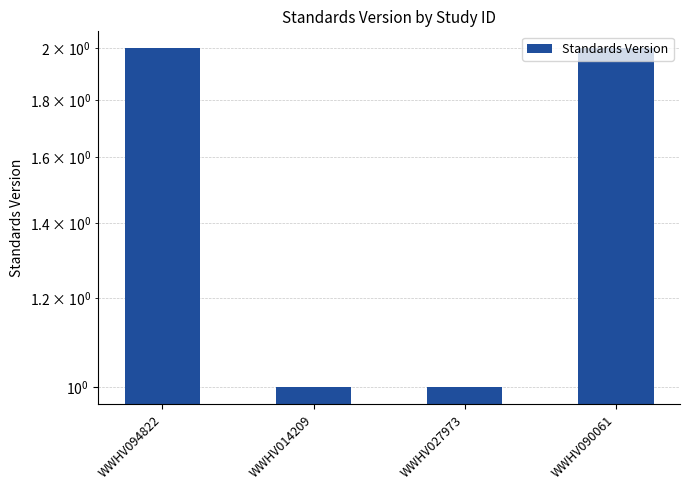

How many categories are shown in the chart?

4